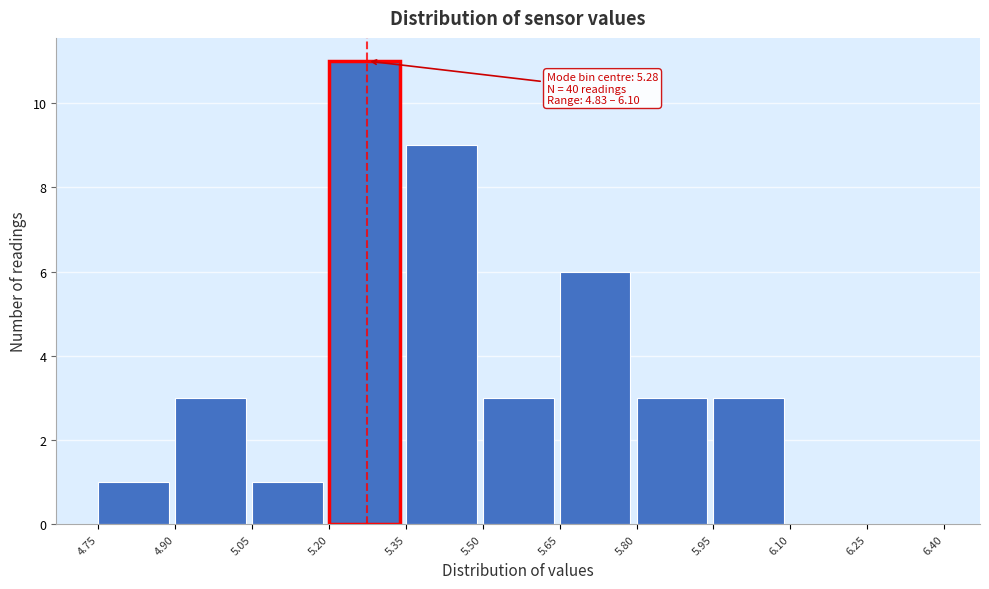

Over which range of the x-axis is the bar tallest?

5.20 to 5.35